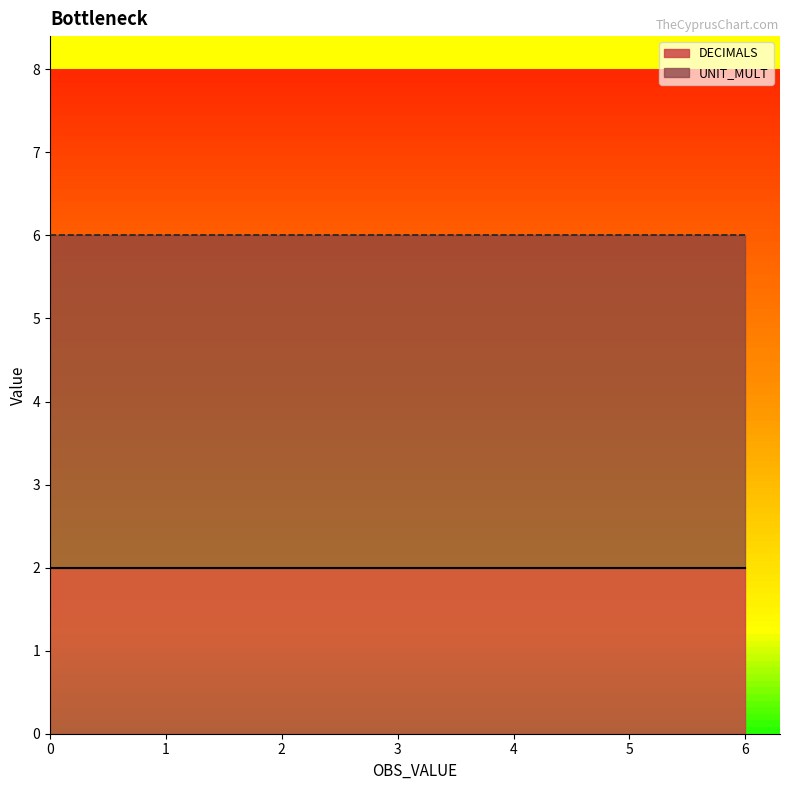

True or false: UNIT_MULT has more than 1 points higher than both neighbors.

False